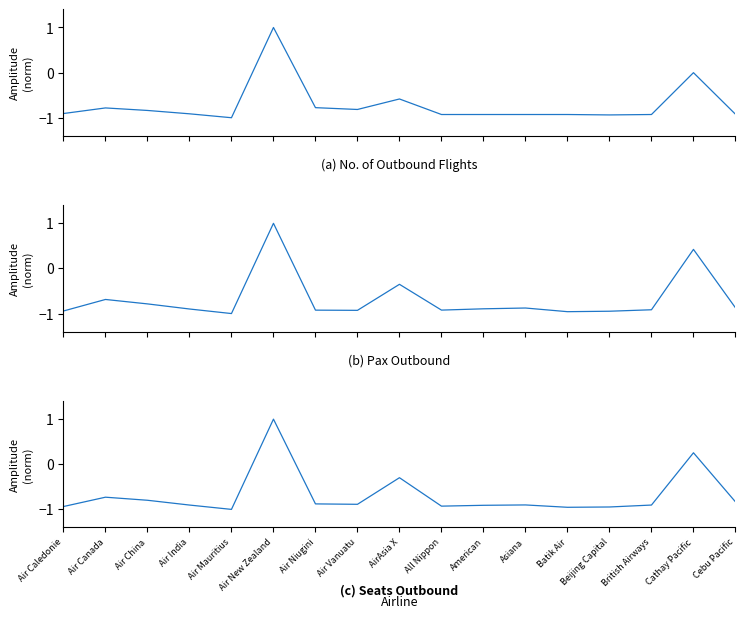

At which label does No. of Outbound Flights reach its minimum?

Air Mauritius